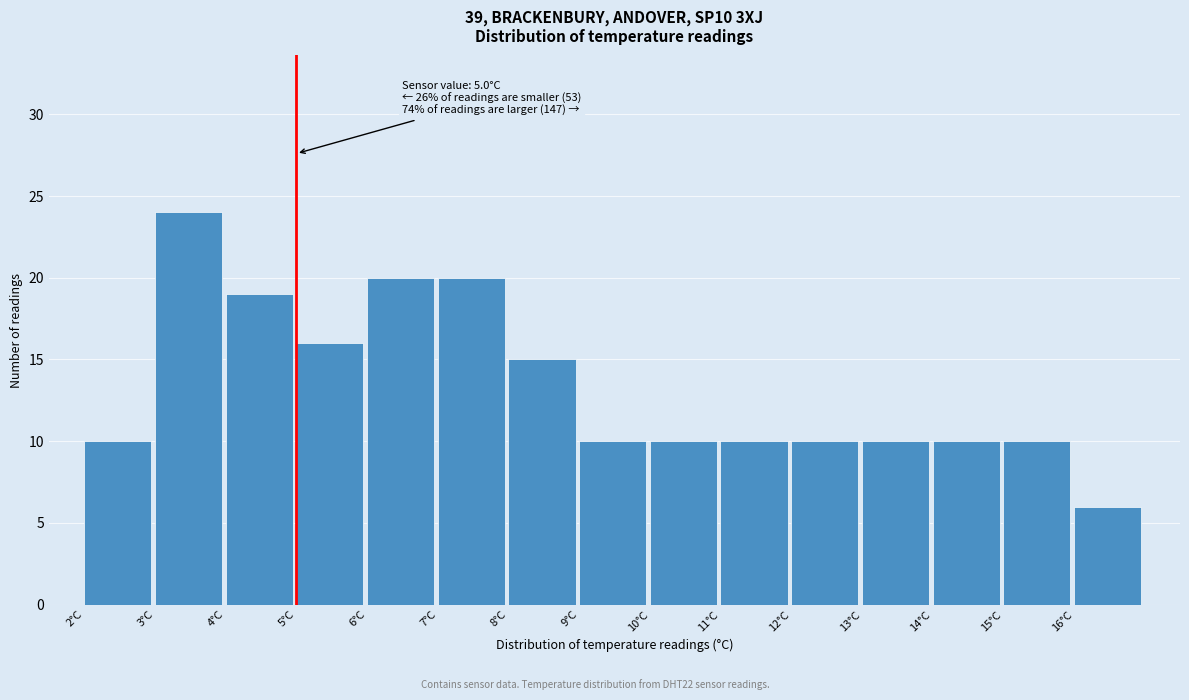

Which range on the x-axis has the tallest bar?

3 to 4